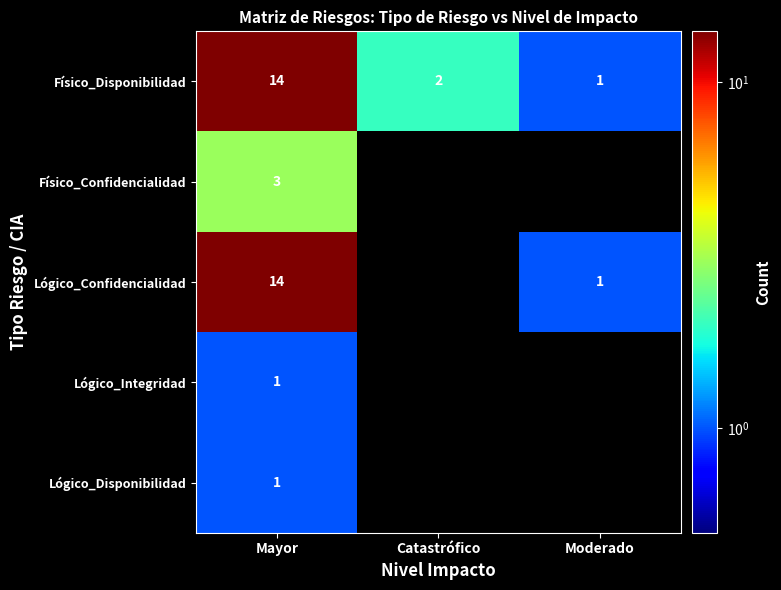

What is the minimum value shown in the chart?

1.0